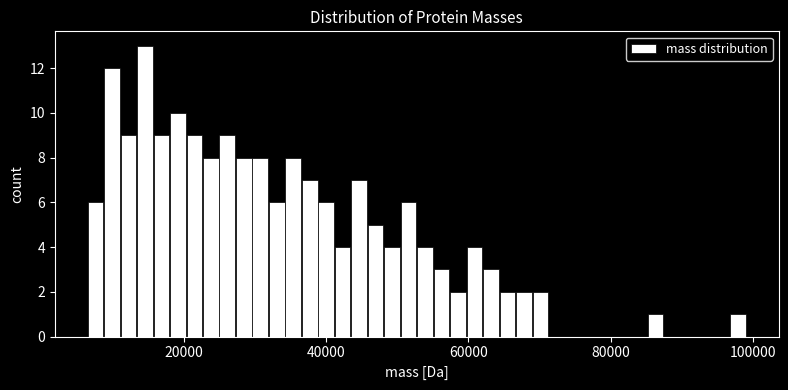

Read against the x-axis, roughly where is the centre of the tallest bar?

14000